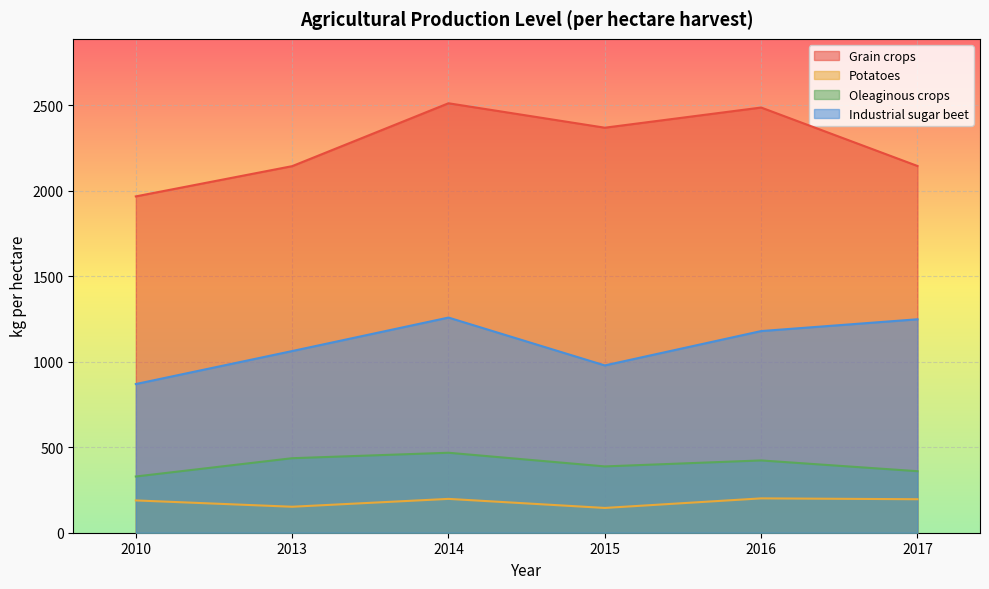

What value does the Oleaginous crops series have at 2010, to the nearest 50?

350